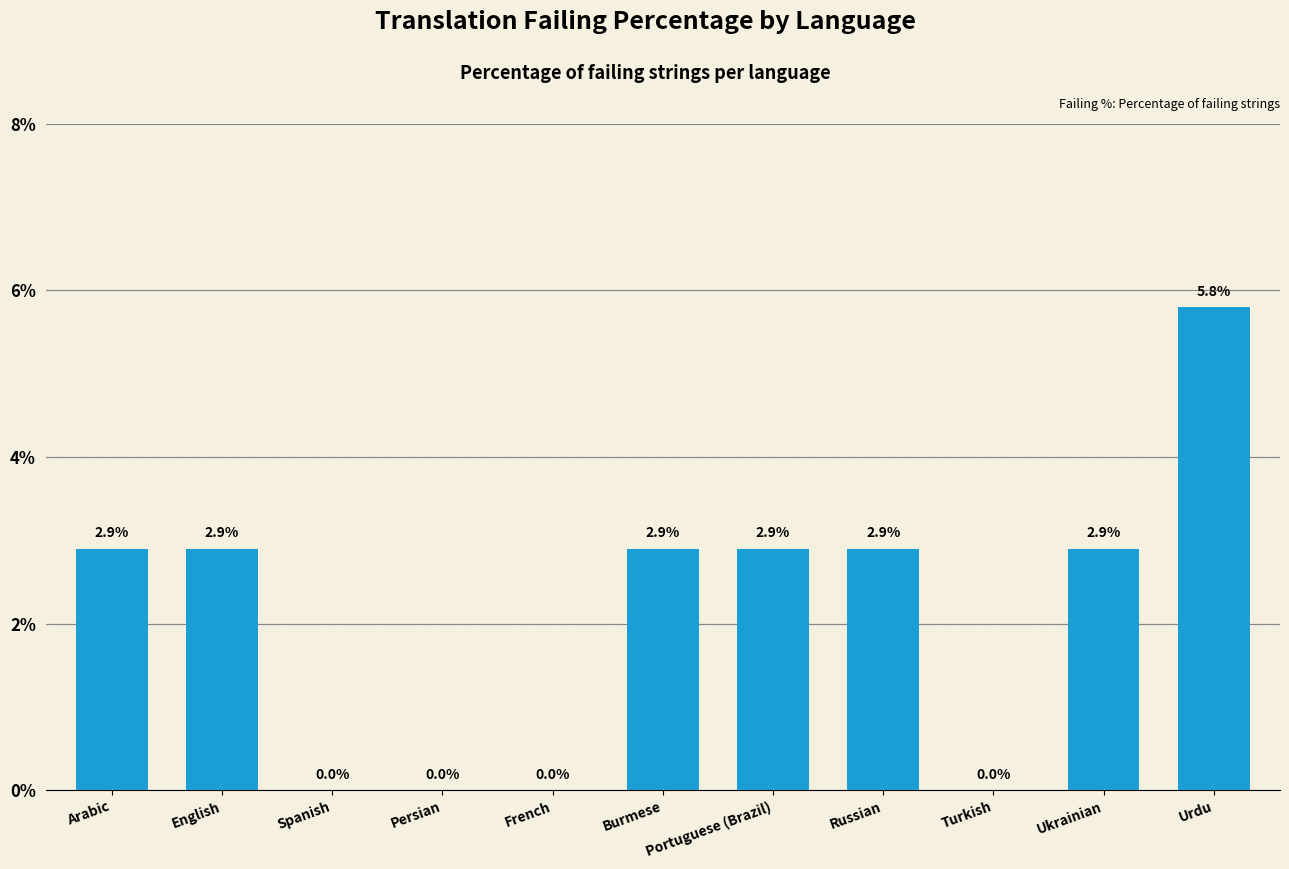

Count the number of values greater than 2.

7